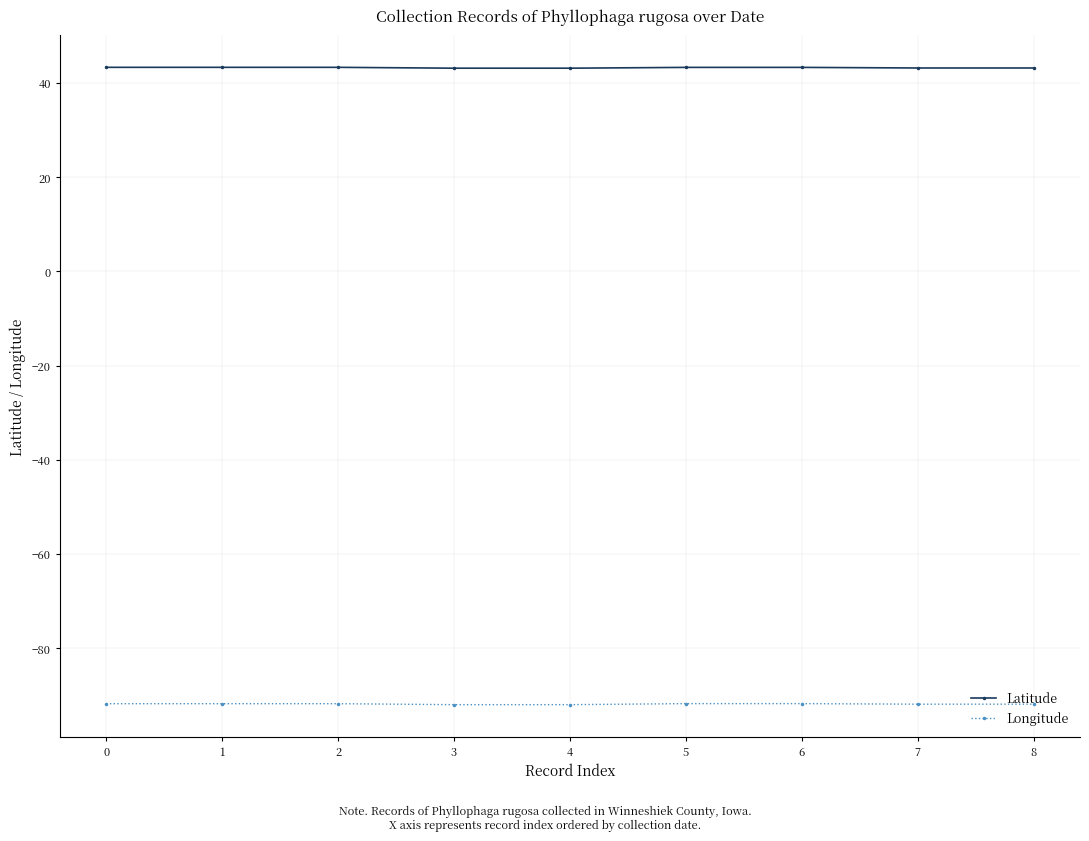

True or false: Latitude and Longitude intersect in this chart.

False